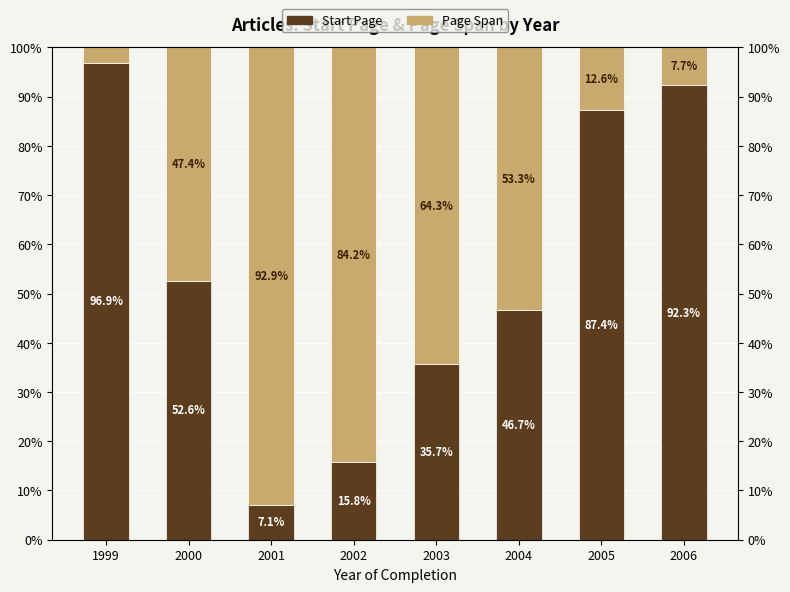

Reading left to right, transcribe all the data shown in this chart.

Start Page: 1999=96.9	2000=52.6	2001=7.1	2002=15.8	2003=35.7	2004=46.7	2005=87.4	2006=92.3
Page Span: 1999=3.1	2000=47.4	2001=92.9	2002=84.2	2003=64.3	2004=53.3	2005=12.6	2006=7.7